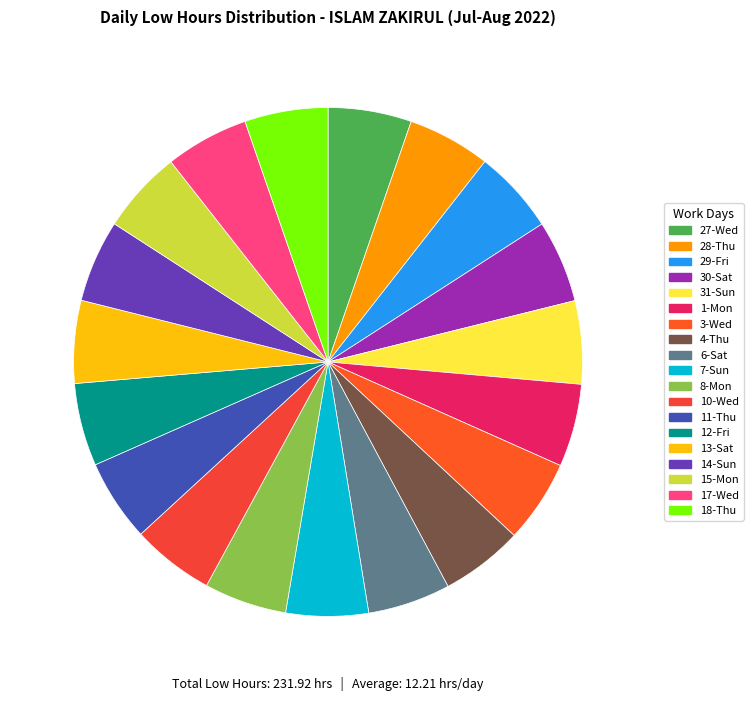

Which has a higher value, 27-Wed or 11-Thu?

27-Wed